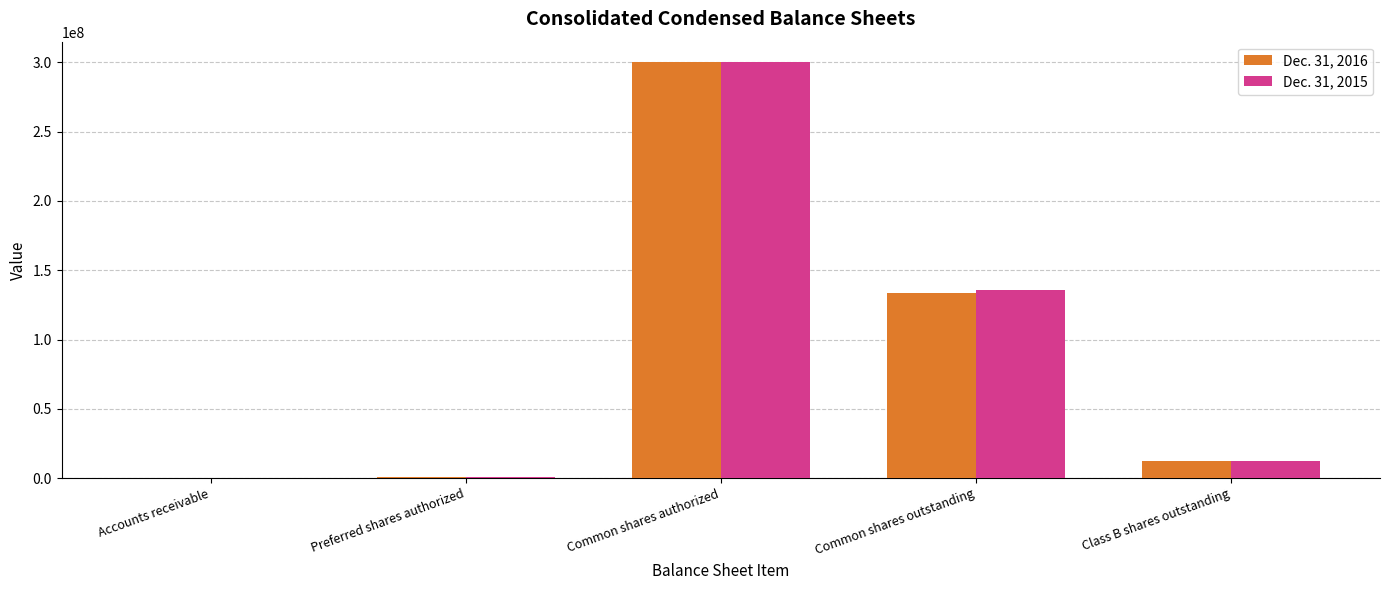

What is the total value across all series at Accounts receivable?

3600